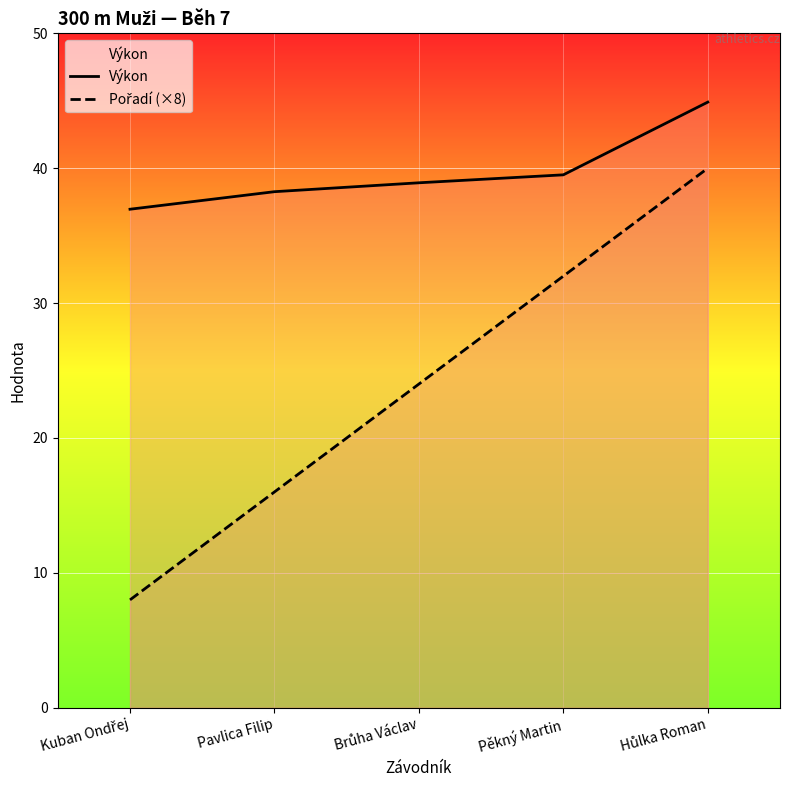

Reading right to left, transcribe all the data shown in this chart.

Výkon: 44.9	39.5	38.9	38.3	37.0
Pořadí (×8): 40.0	32.0	24.0	16.0	8.0